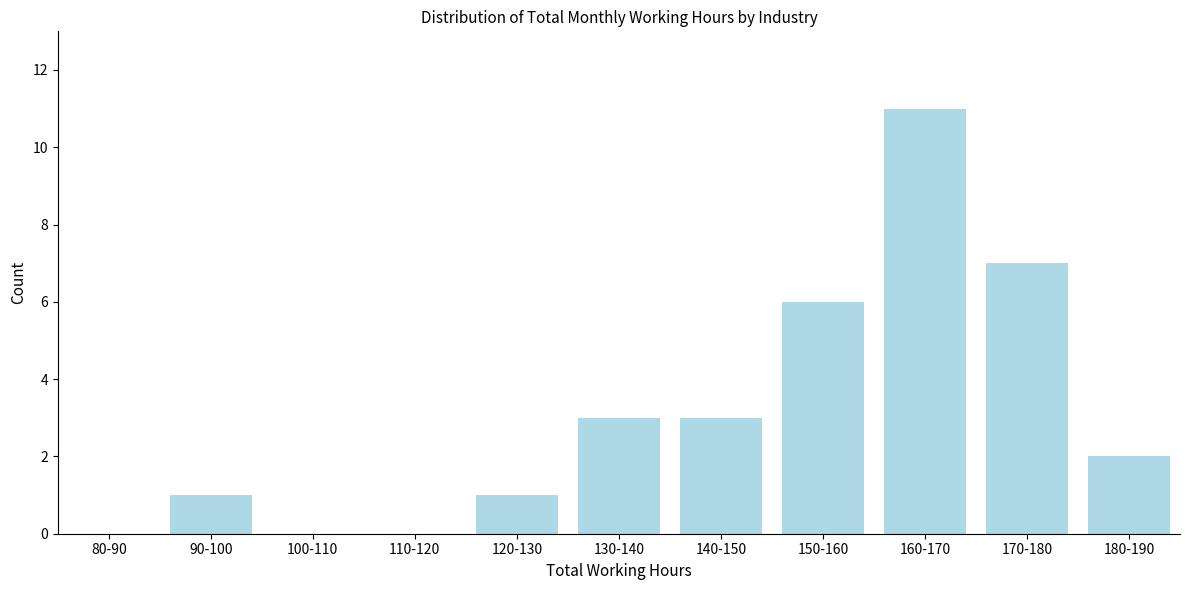

Reading left to right, extract all data points from this chart.

80-90=0	90-100=1	100-110=0	110-120=0	120-130=1	130-140=3	140-150=3	150-160=6	160-170=11	170-180=7	180-190=2